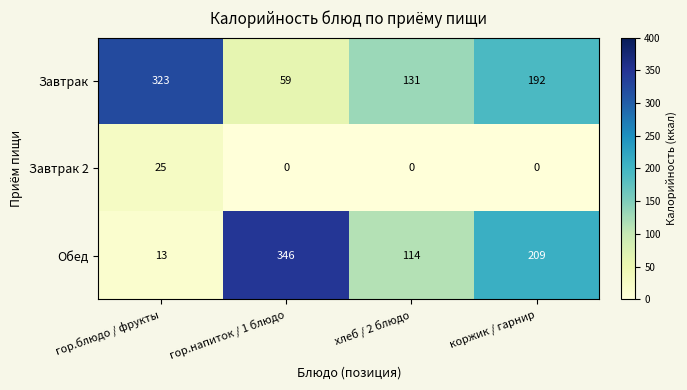

What is the spread (max minus min) of values at хлеб / 2 блюдо?

131